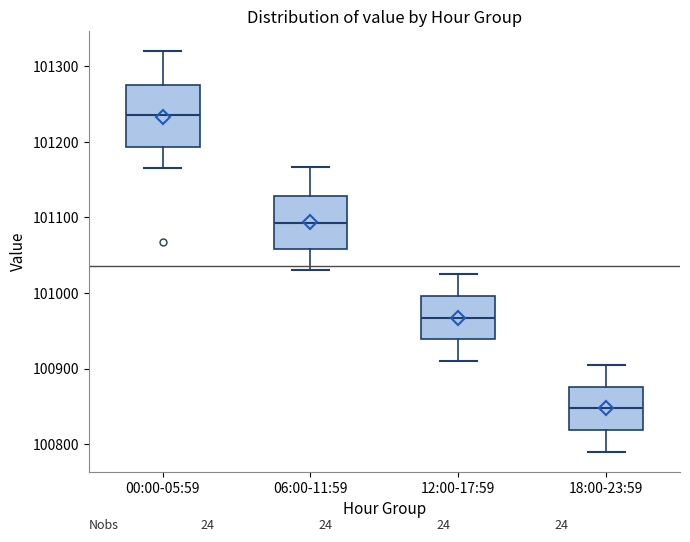

Where does the median line of the box for 18:00-23:59 sit on the y-axis? The values are not printed on the chart, so give them approximately, as read against the axis.

100850